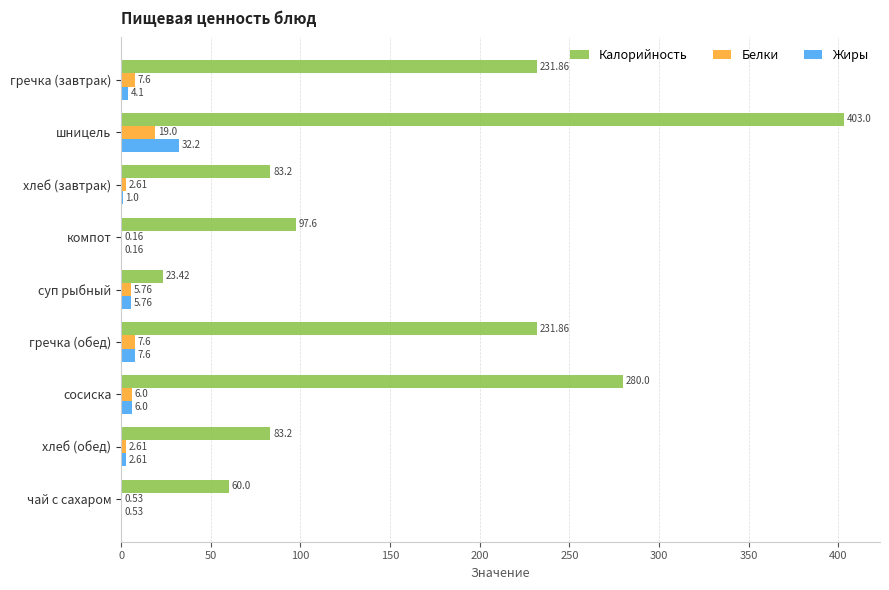

Between шницель and хлеб (завтрак), which series saw the biggest shift?

Калорийность